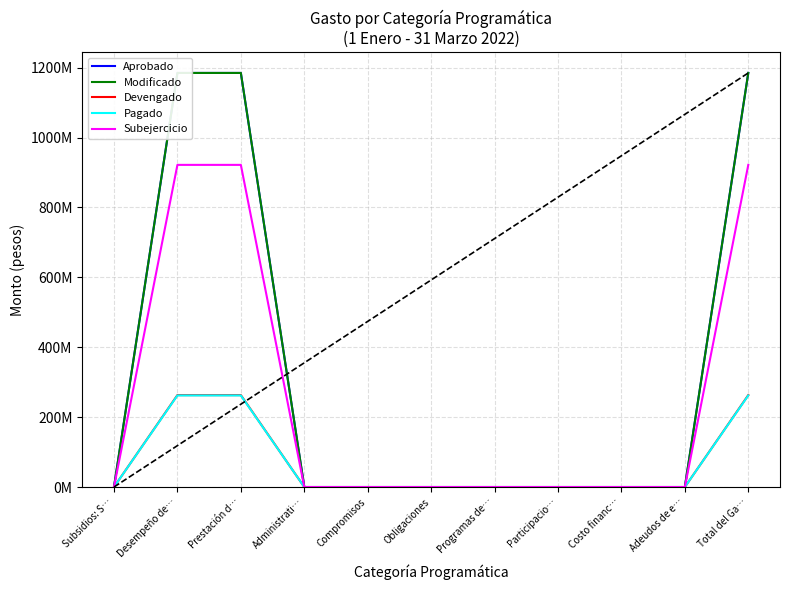

Which category has the highest value in the Devengado series?

Desempeño de…